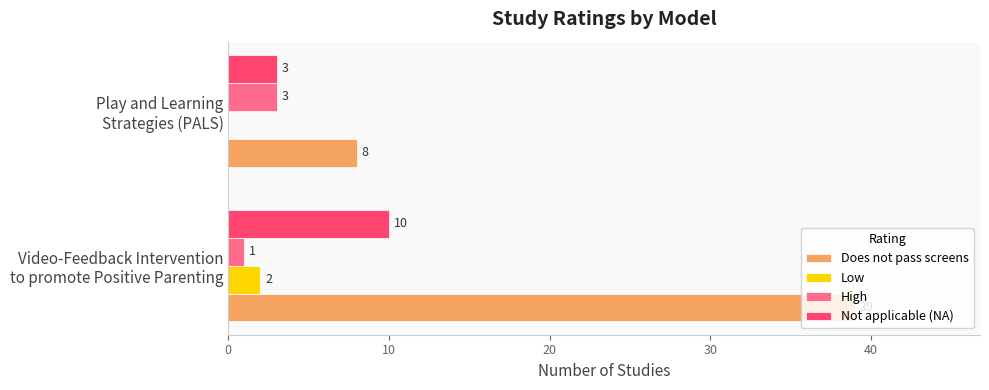

Which series has the largest total across all categories?

Does not pass screens